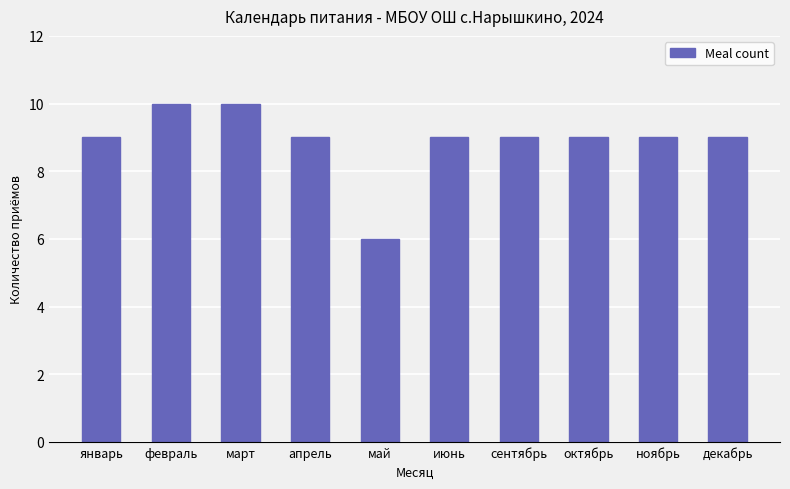

Count the number of data series in this chart.

1